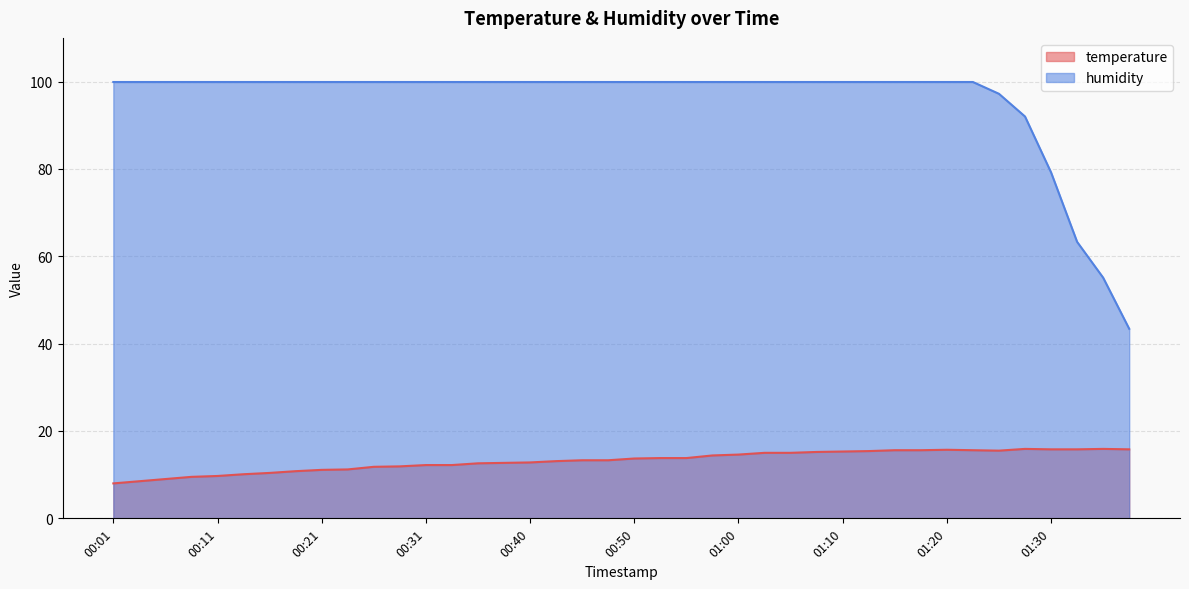

At which label does humidity first exceed 99?

00:01